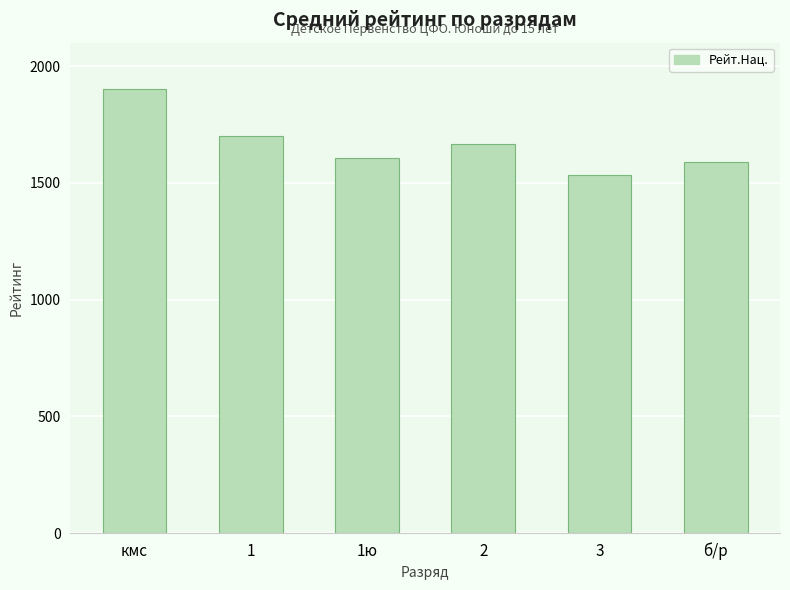

What is the value of the 5th bar from the left?

1535